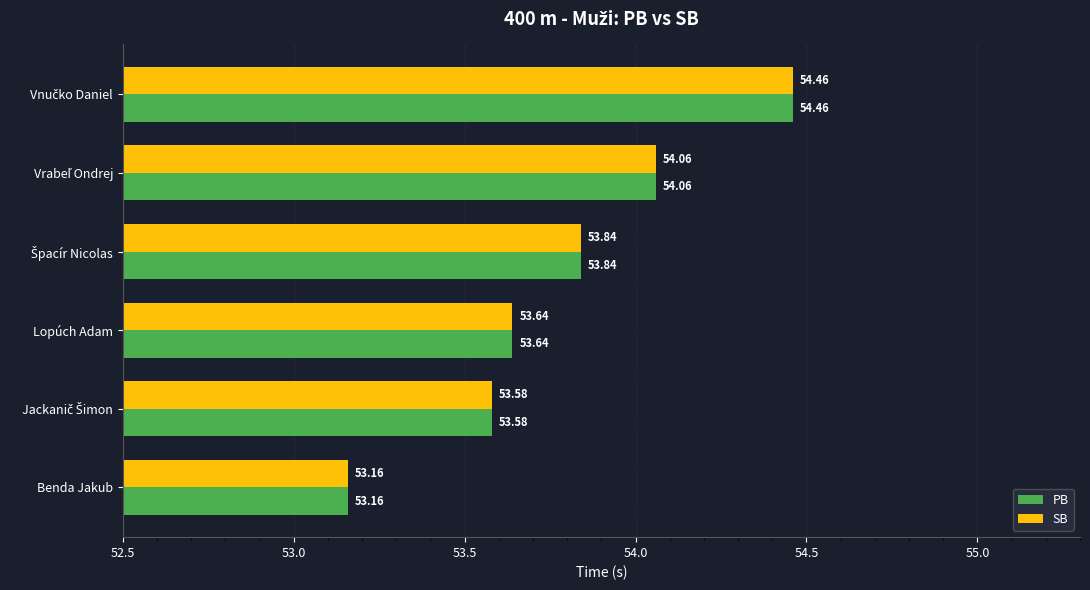

How many bars are there in each group?

2